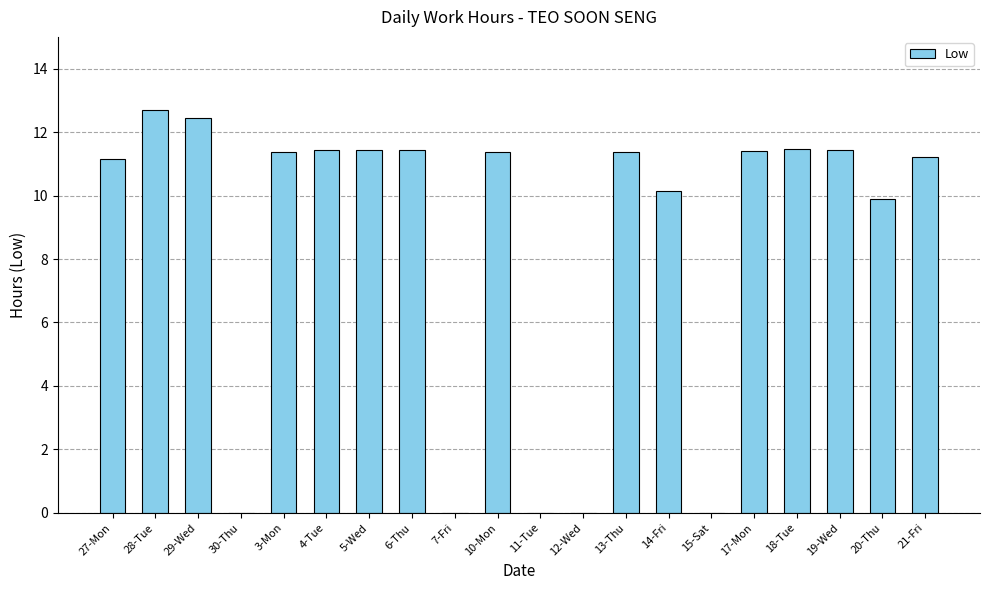

Which category has the highest value across all series?

28-Tue